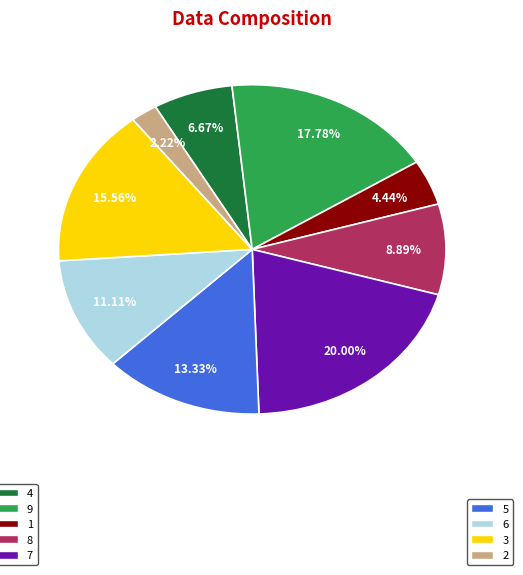

To the nearest percent, what is the average slice percentage?

11%